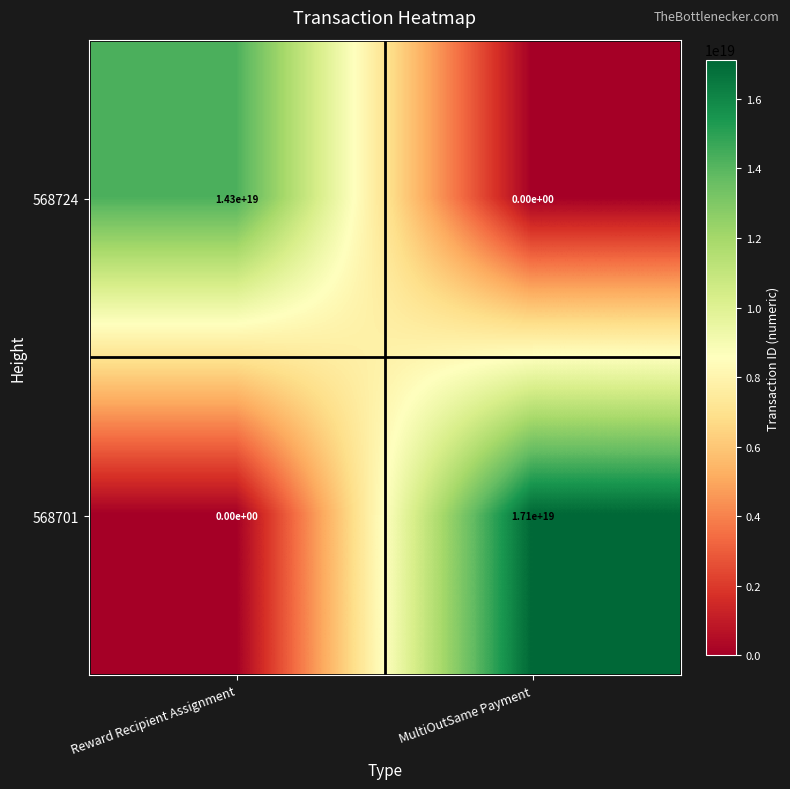

Which series changed the most between Reward Recipient Assignment and MultiOutSame Payment?

568701